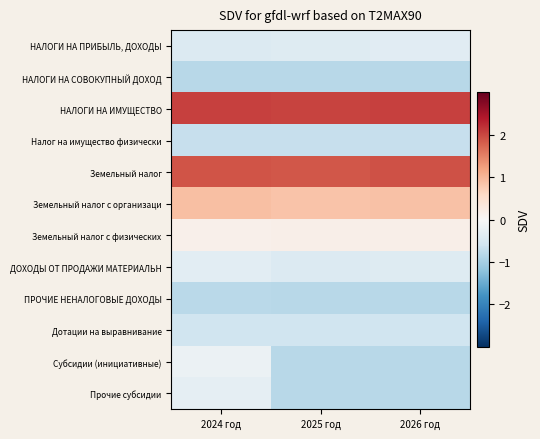

List the series in order of their peak value, highest first.

НАЛОГИ НА ИМУЩЕСТВО, Земельный налог, Земельный налог с организаци, Земельный налог с физических, Субсидии (инициативные), Прочие субсидии, ДОХОДЫ ОТ ПРОДАЖИ МАТЕРИАЛЬН, НАЛОГИ НА ПРИБЫЛЬ, ДОХОДЫ, Дотации на выравнивание, Налог на имущество физически, ПРОЧИЕ НЕНАЛОГОВЫЕ ДОХОДЫ, НАЛОГИ НА СОВОКУПНЫЙ ДОХОД